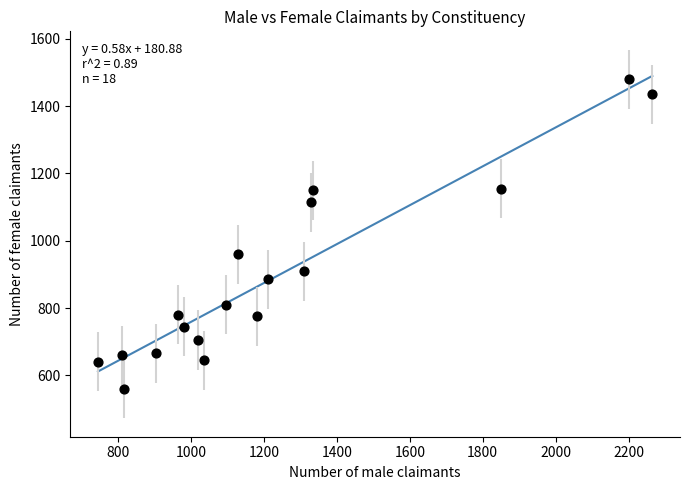

What is the range of Y values (max minus min)?

920